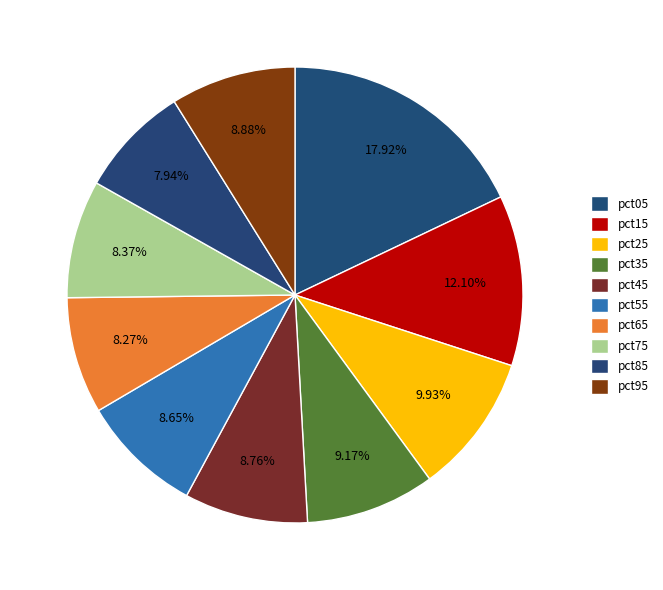

Count the number of slices in the pie.

10